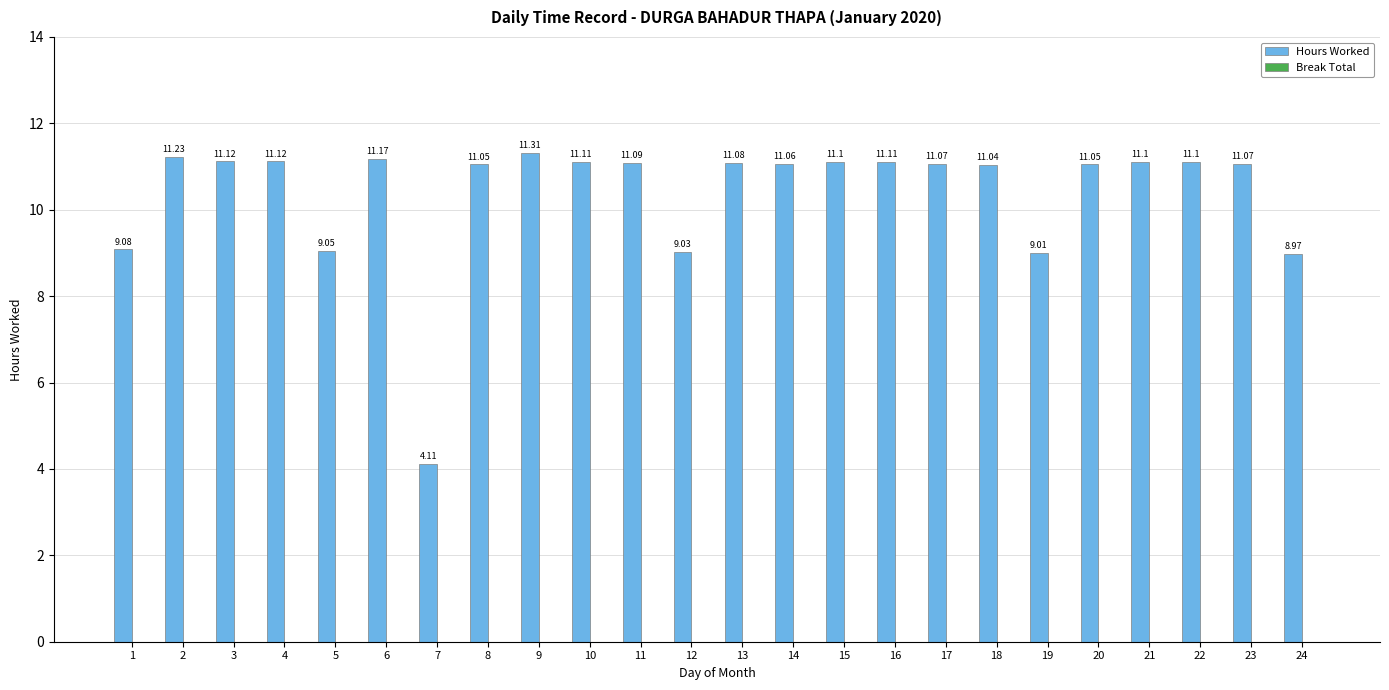

Between 18 and 19, which is larger?

18